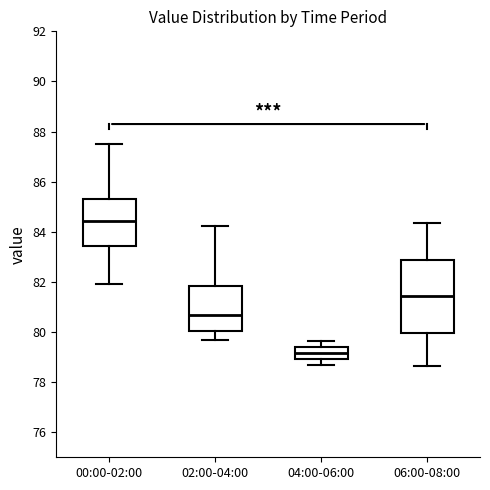

Which box has the highest median line?

00:00-02:00